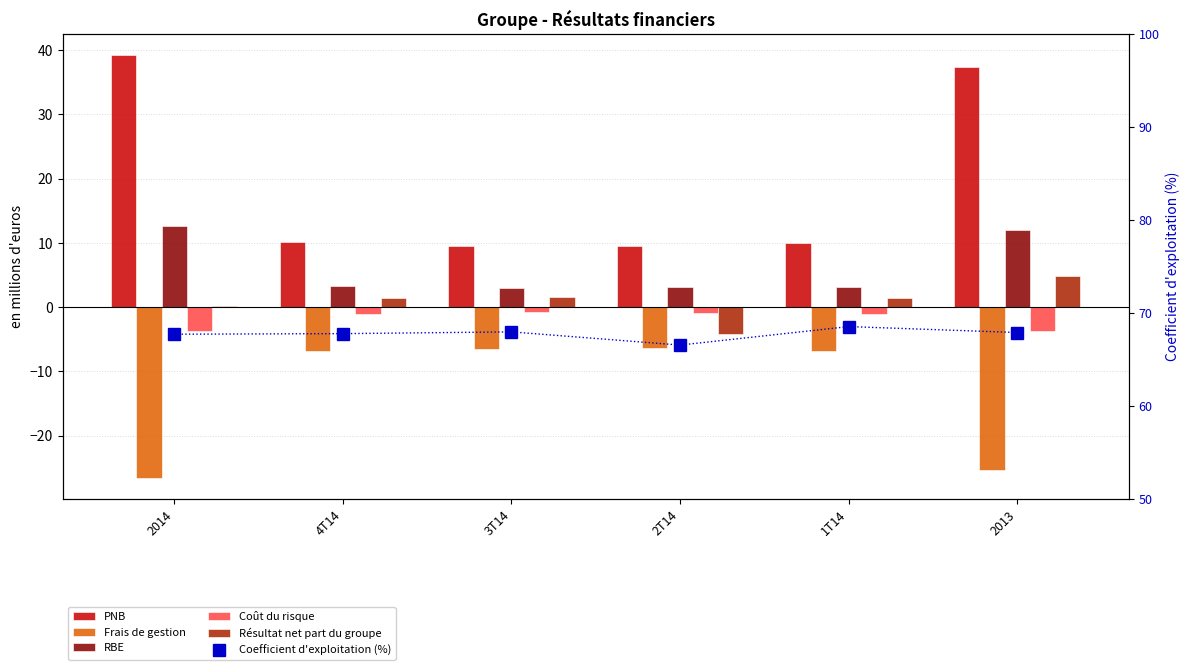

How many data points in Coefficient d'exploitation (%) are less than 67?

1